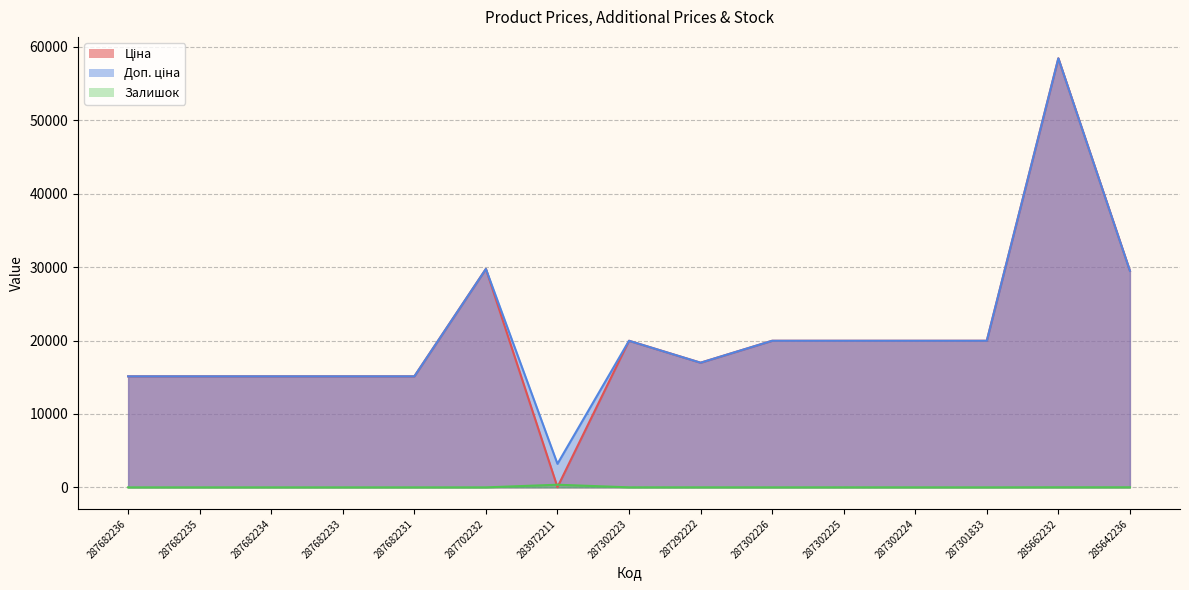

What is the sum of all Залишок values?

401.0